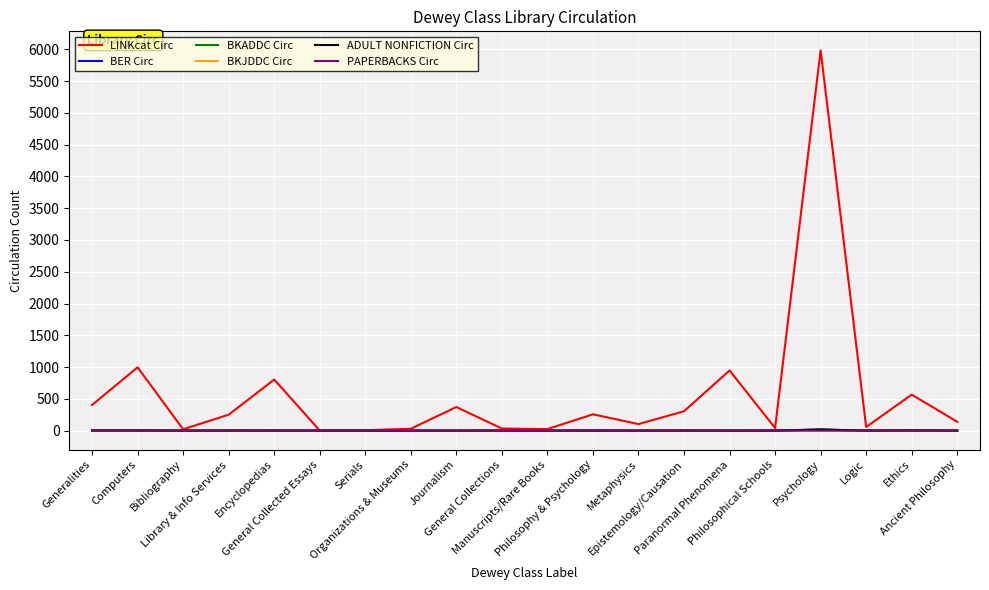

Reading right to left, transcribe all the data shown in this chart.

LINKcat Circ: Ancient Philosophy=139	Ethics=567	Logic=57	Psychology=5984	Philosophical Schools=41	Paranormal Phenomena=947	Epistemology/Causation=305	Metaphysics=103	Philosophy & Psychology=257	Manuscripts/Rare Books=24	General Collections=33	Journalism=371	Organizations & Museums=29	Serials=6	General Collected Essays=2	Encyclopedias=804	Library & Info Services=251	Bibliography=21	Computers=996	Generalities=404
BER Circ: Ancient Philosophy=0	Ethics=3	Logic=1	Psychology=17	Philosophical Schools=3	Paranormal Phenomena=2	Epistemology/Causation=1	Metaphysics=0	Philosophy & Psychology=3	Manuscripts/Rare Books=0	General Collections=1	Journalism=0	Organizations & Museums=0	Serials=0	General Collected Essays=0	Encyclopedias=3	Library & Info Services=1	Bibliography=0	Computers=2	Generalities=2
BKADDC Circ: Ancient Philosophy=0	Ethics=3	Logic=0	Psychology=16	Philosophical Schools=0	Paranormal Phenomena=0	Epistemology/Causation=1	Metaphysics=0	Philosophy & Psychology=0	Manuscripts/Rare Books=0	General Collections=1	Journalism=0	Organizations & Museums=0	Serials=0	General Collected Essays=0	Encyclopedias=1	Library & Info Services=1	Bibliography=0	Computers=2	Generalities=2
BKJDDC Circ: Ancient Philosophy=0	Ethics=0	Logic=0	Psychology=0	Philosophical Schools=0	Paranormal Phenomena=2	Epistemology/Causation=0	Metaphysics=0	Philosophy & Psychology=0	Manuscripts/Rare Books=0	General Collections=0	Journalism=0	Organizations & Museums=0	Serials=0	General Collected Essays=0	Encyclopedias=2	Library & Info Services=0	Bibliography=0	Computers=0	Generalities=0
ADULT NONFICTION Circ: Ancient Philosophy=0	Ethics=3	Logic=0	Psychology=16	Philosophical Schools=0	Paranormal Phenomena=0	Epistemology/Causation=1	Metaphysics=0	Philosophy & Psychology=0	Manuscripts/Rare Books=0	General Collections=1	Journalism=0	Organizations & Museums=0	Serials=0	General Collected Essays=0	Encyclopedias=1	Library & Info Services=1	Bibliography=0	Computers=2	Generalities=2
PAPERBACKS Circ: Ancient Philosophy=0	Ethics=0	Logic=1	Psychology=0	Philosophical Schools=3	Paranormal Phenomena=2	Epistemology/Causation=0	Metaphysics=0	Philosophy & Psychology=3	Manuscripts/Rare Books=0	General Collections=0	Journalism=0	Organizations & Museums=0	Serials=0	General Collected Essays=0	Encyclopedias=0	Library & Info Services=0	Bibliography=0	Computers=0	Generalities=0